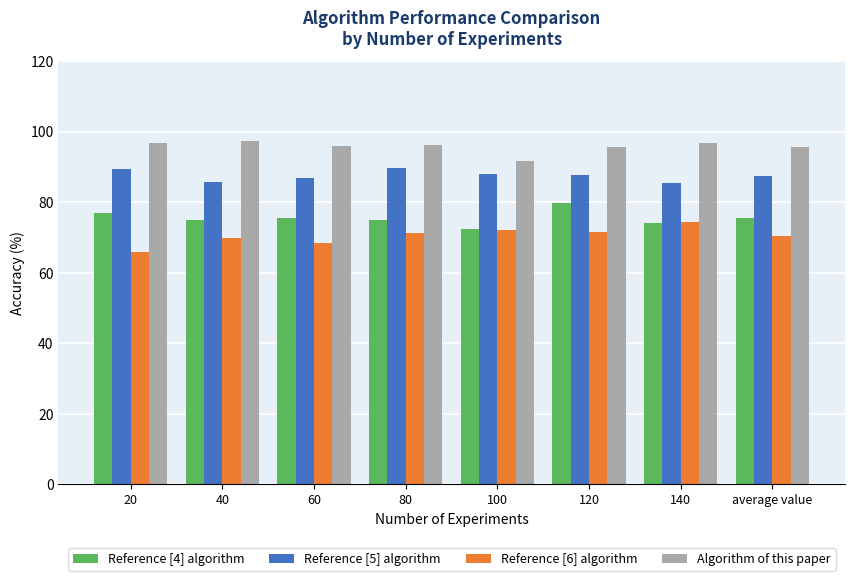

What is the difference between the highest and lowest values at 140?

22.6